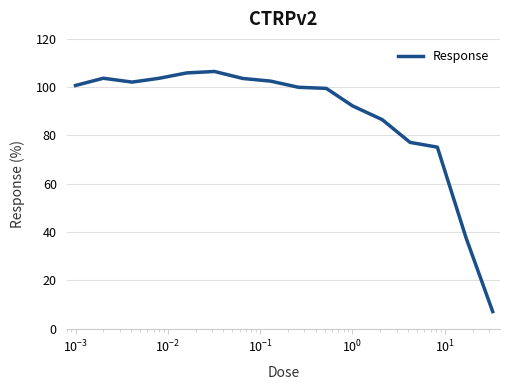

What is the difference between the maximum and minimum values?

99.5